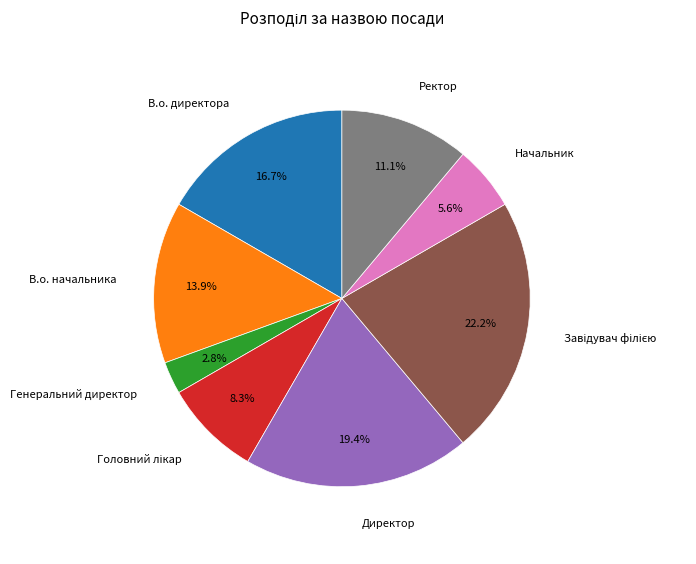

Is there a majority slice in this chart?

No